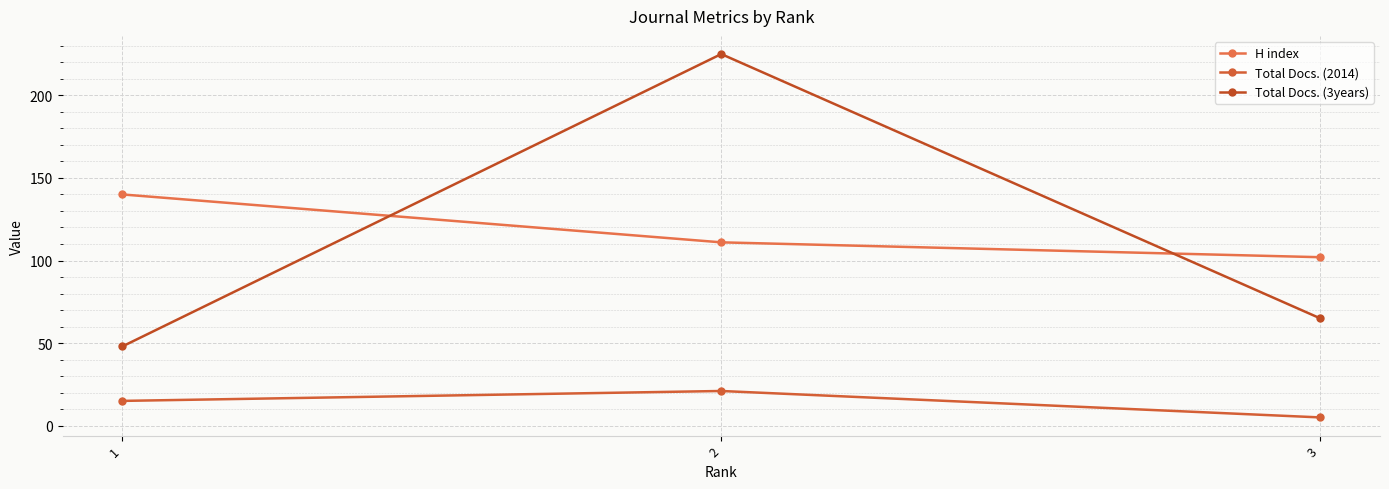

What is the approximate value of Total Docs. (2014) at 2?

21